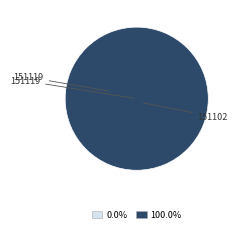

To the nearest percent, what is the combined percentage of 151102 and 151119?

100%